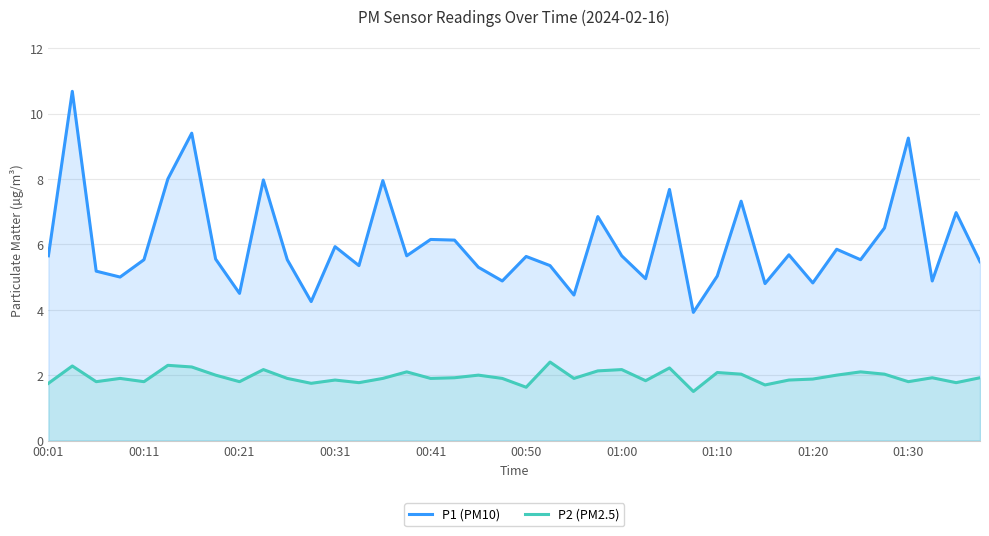

What is the greatest value displayed?

10.7